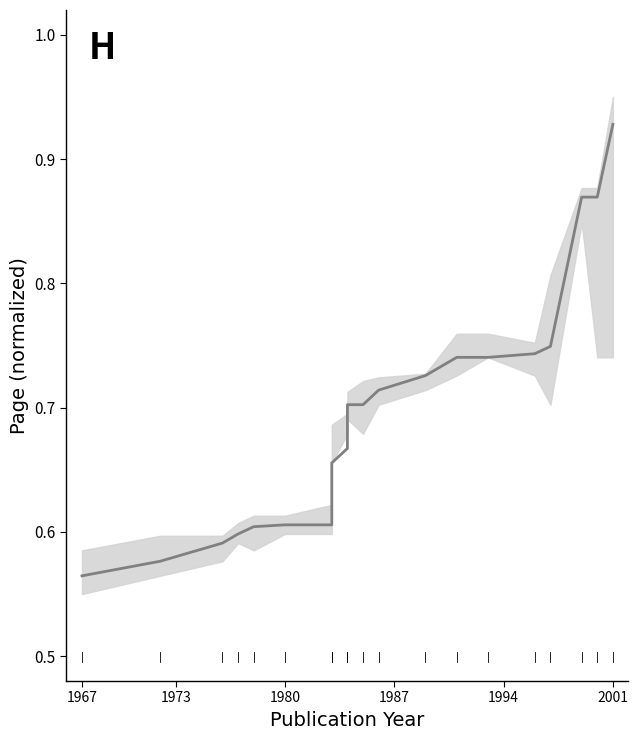

How many values are between 0 and 1?

20